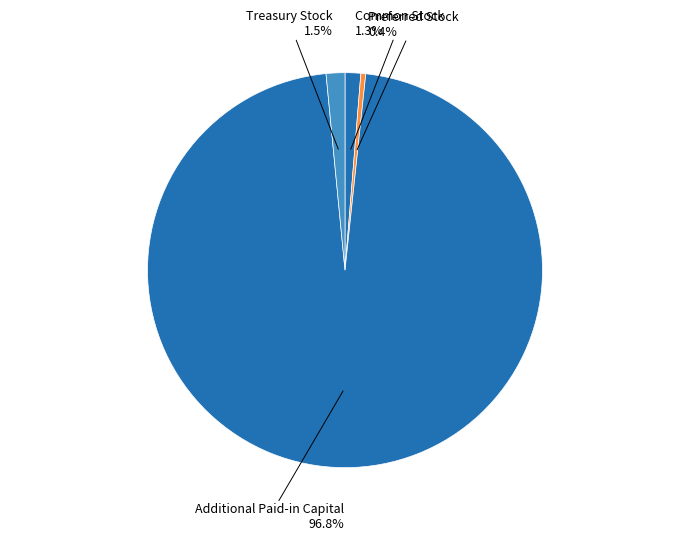

Which category has the biggest portion of the pie?

Additional Paid-in Capital